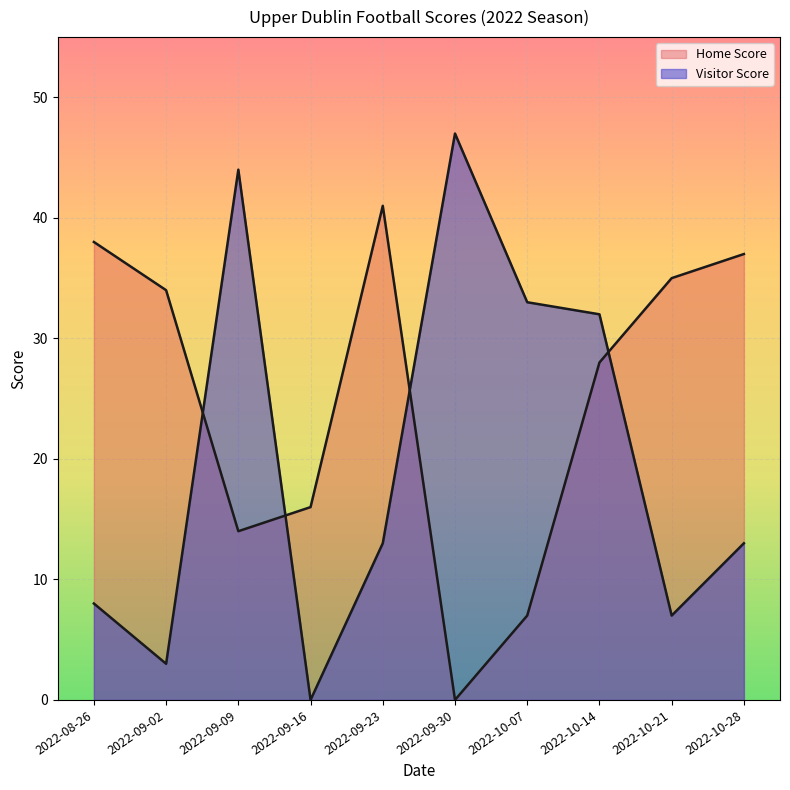

What is the sum of the Visitor Score values at 2022-09-02 and 2022-10-21?

10